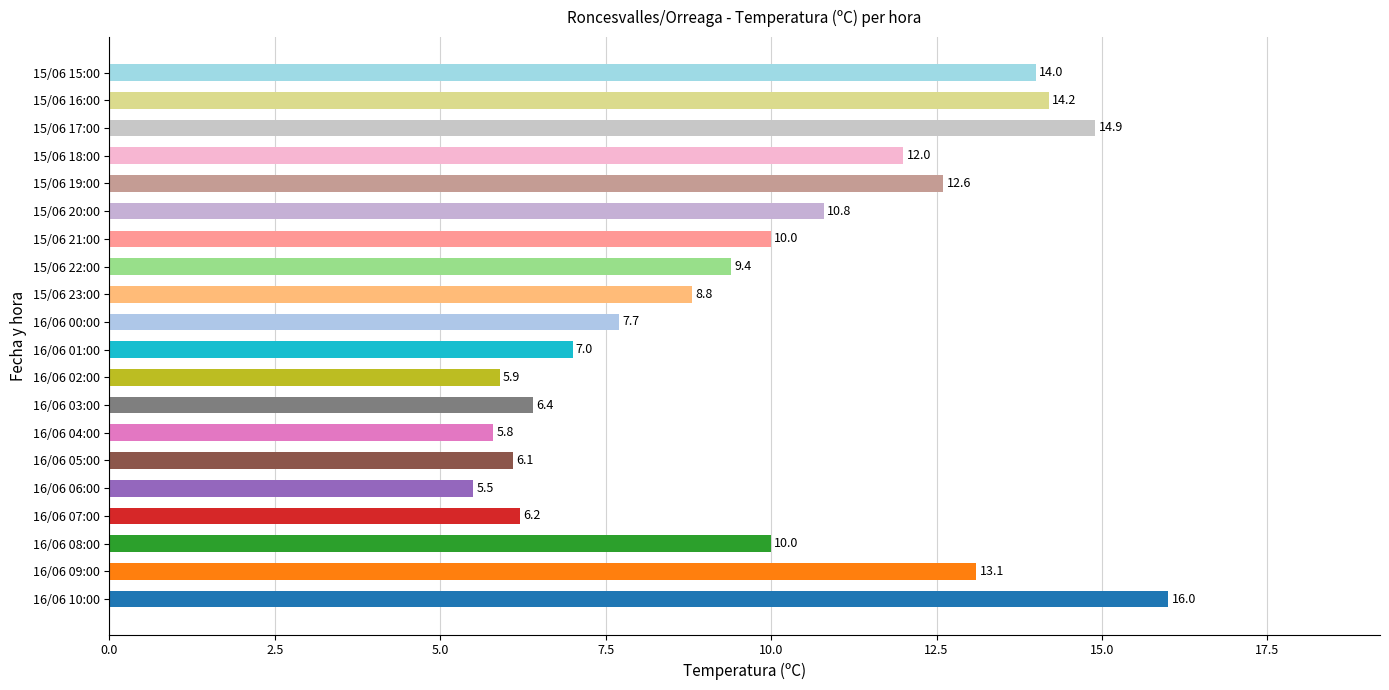

What is the sum of all values?

196.4